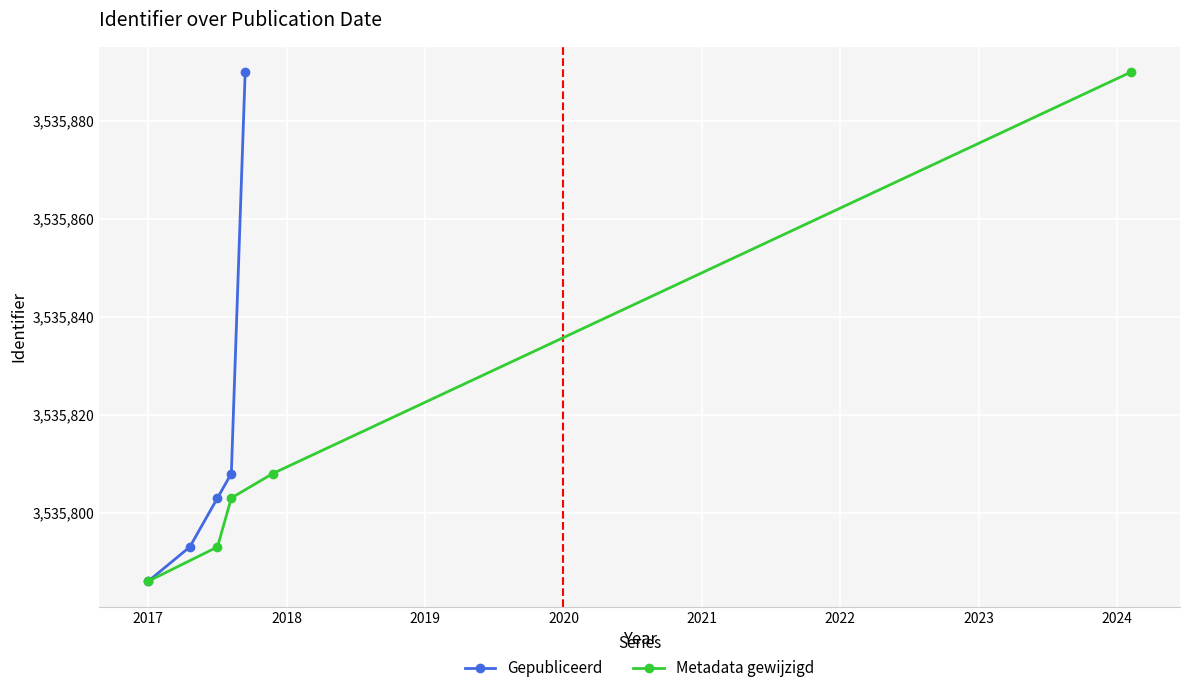

What is the sum of all Metadata gewijzigd values?

17679080